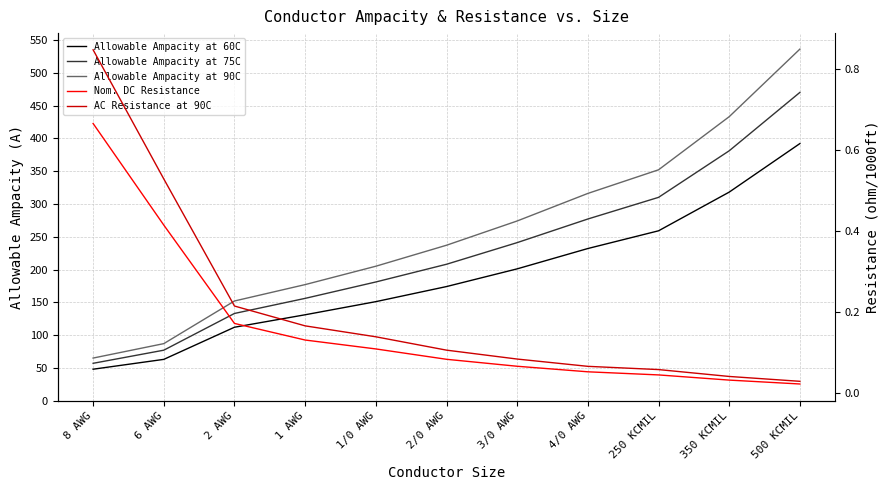

True or false: Nom. DC Resistance and Allowable Ampacity at 90C cross at least once.

False